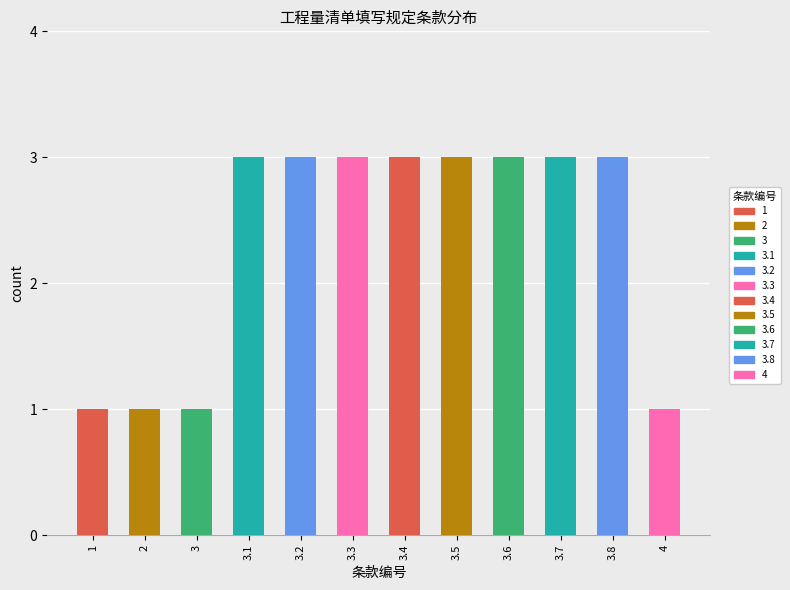

Read the value at 3.3.

3